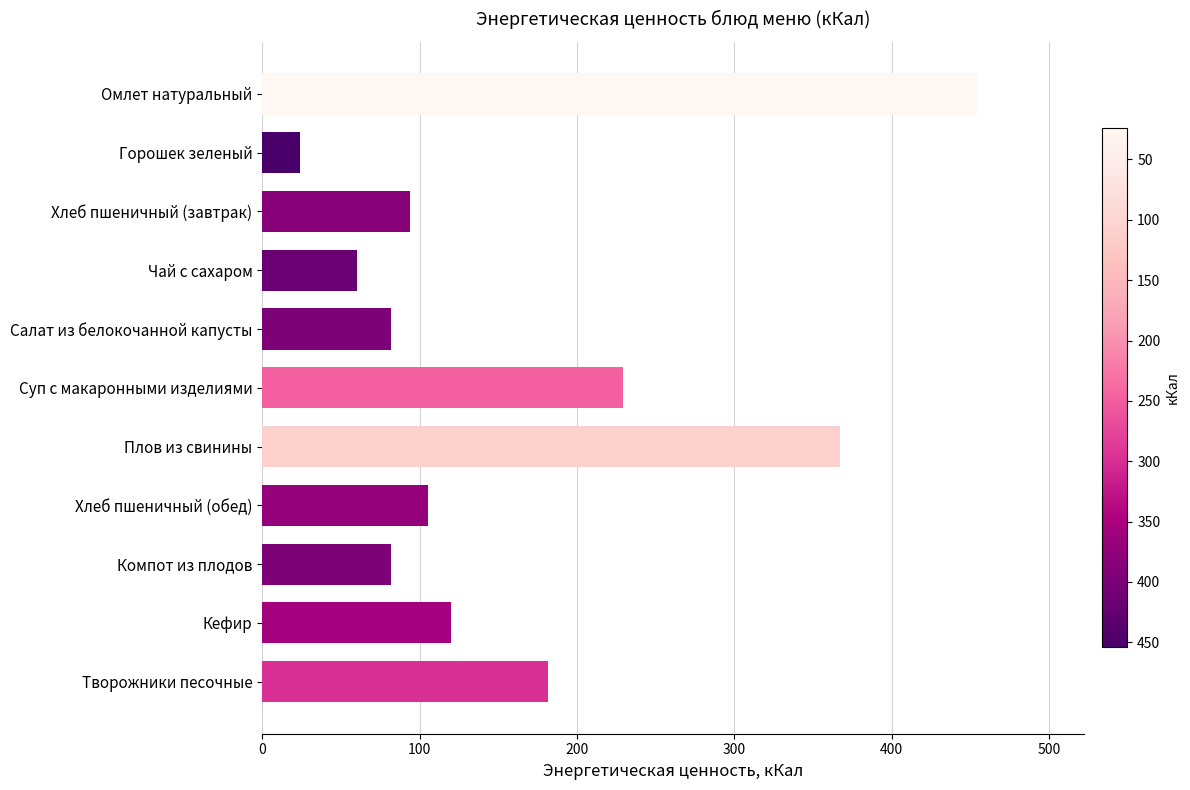

Does the chart contain stacked bars?

No